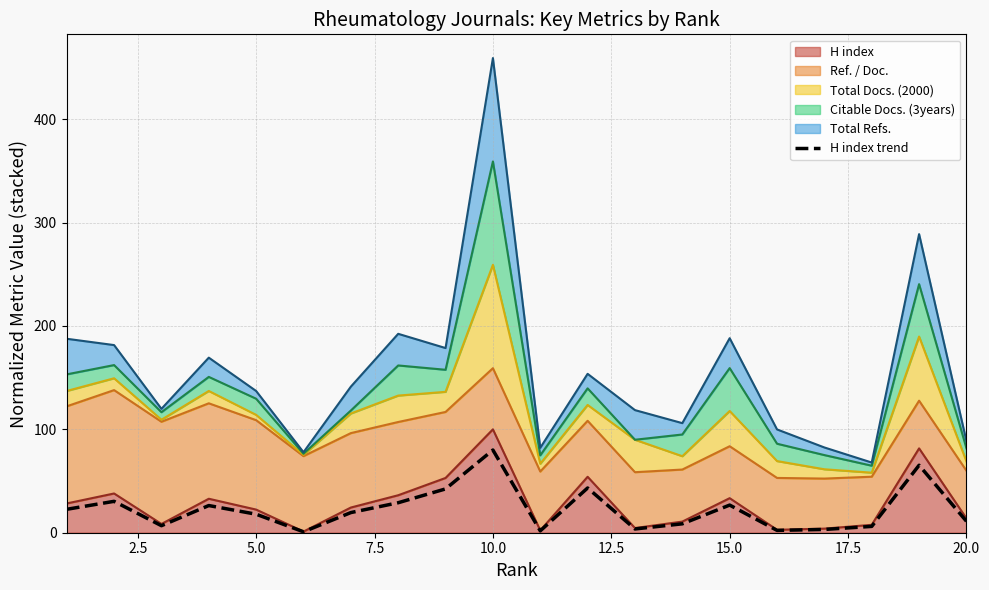

What is the average value?

22.4